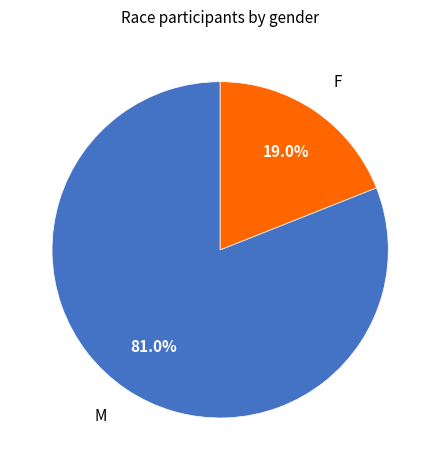

To the nearest percent, what percentage of the pie is M?

81%